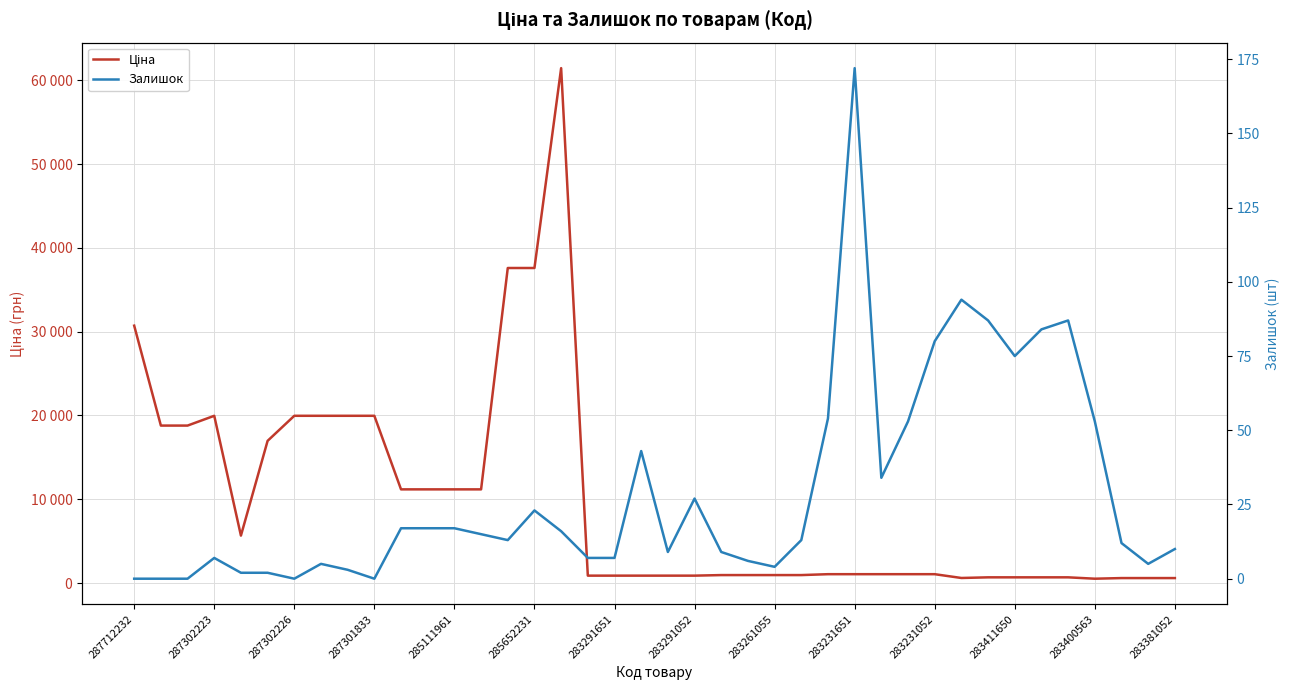

True or false: Ціна and Залишок intersect in this chart.

False